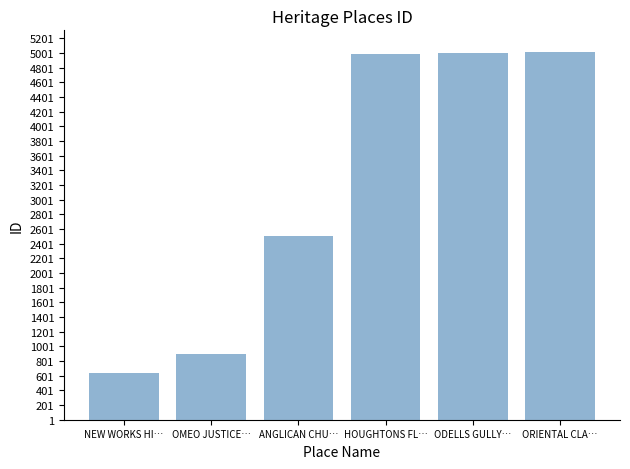

How many categories are shown in the chart?

6